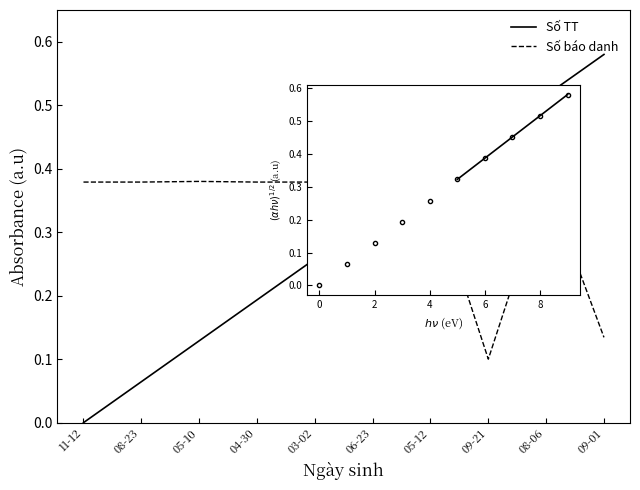

Read the Số báo danh (x1e7) value at 08-23.

0.4